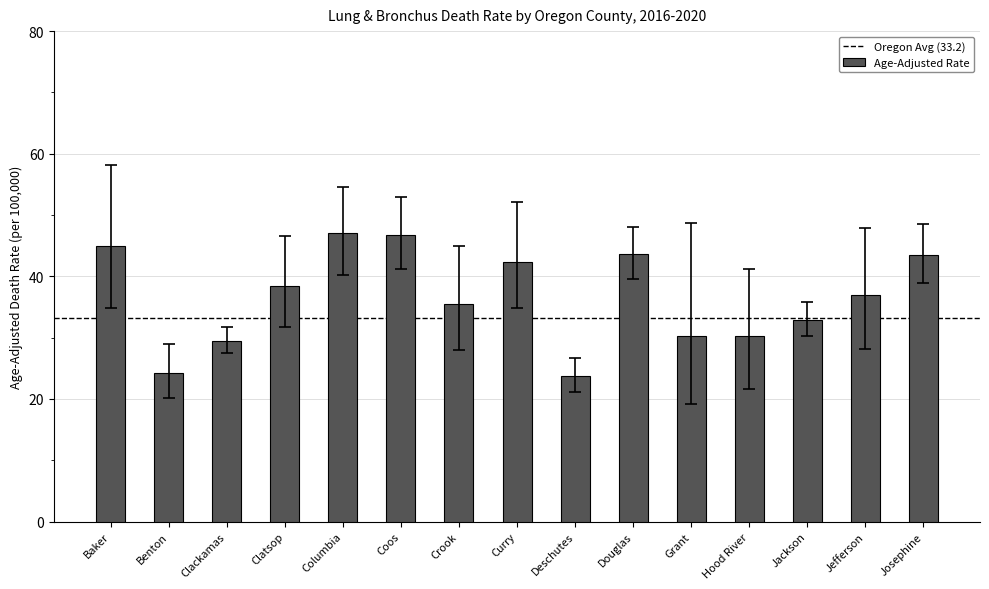

What is the sum of the values at Benton and Columbia?

71.2